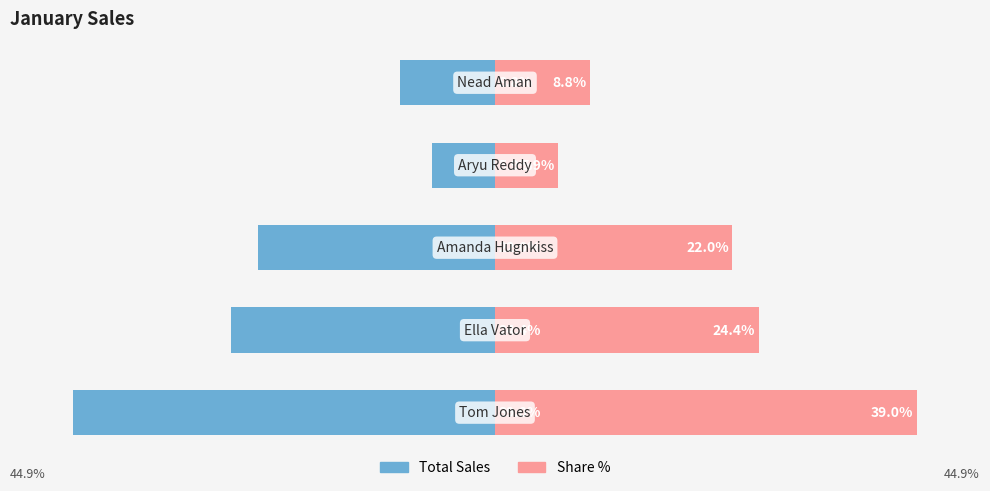

The value of Share % at 1 is 24.4. True or false?

True